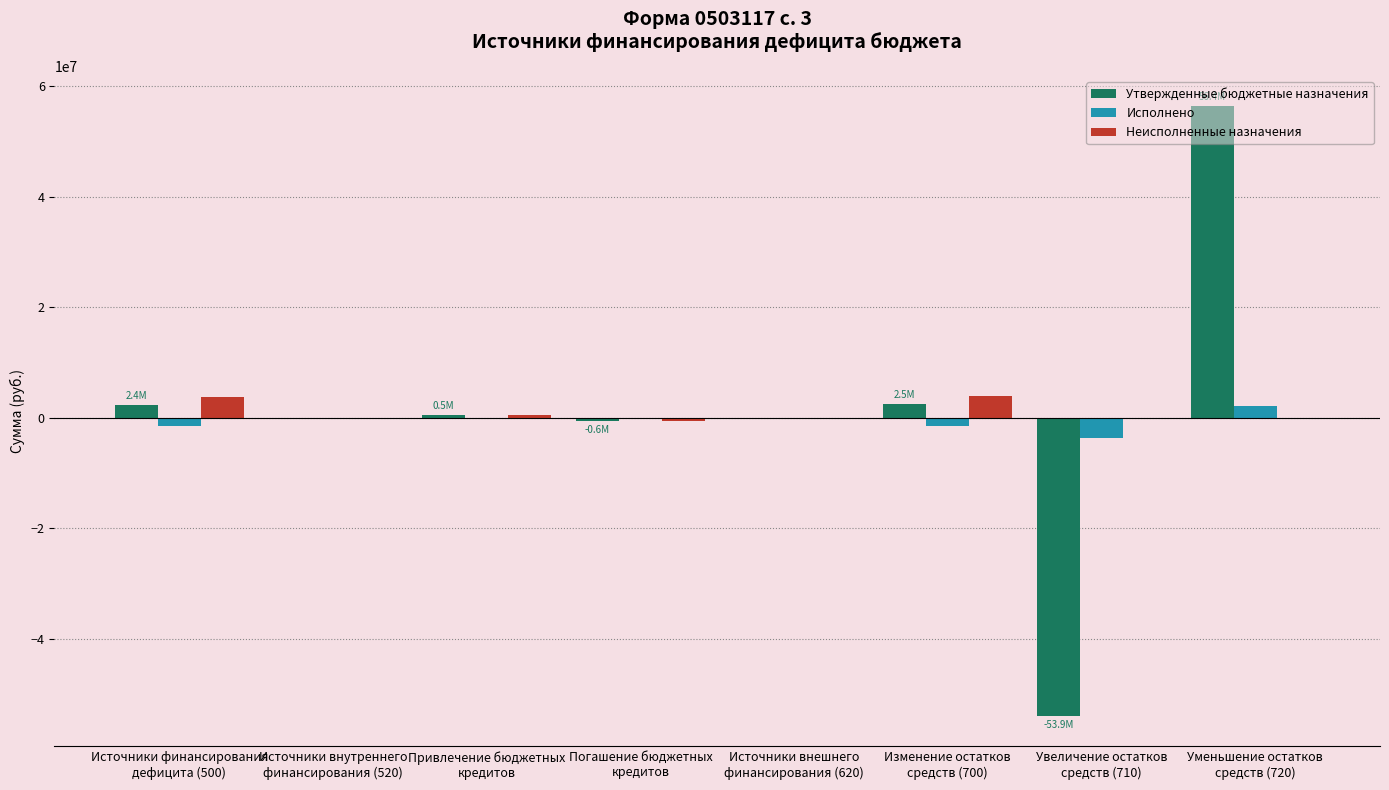

What is the sum of all Неисполненные назначения values?

7676082.8